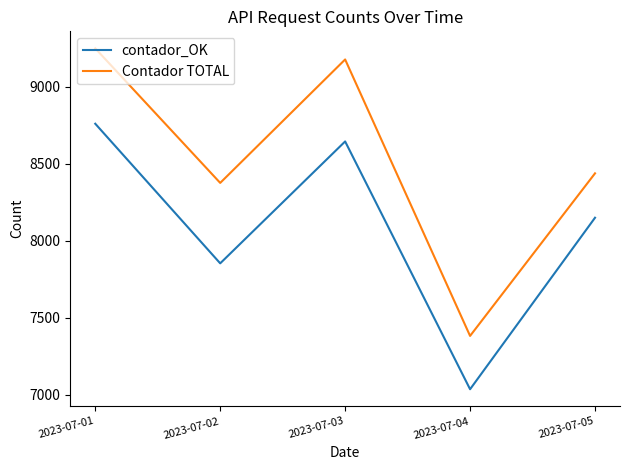

True or false: contador_OK and Contador TOTAL intersect in this chart.

False